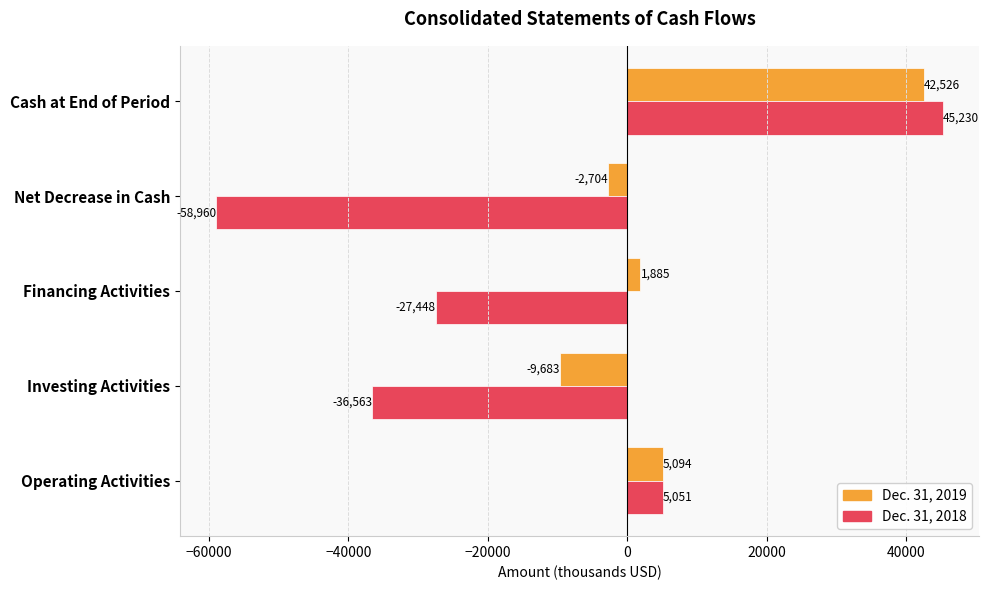

What is the smallest value displayed?

-58960